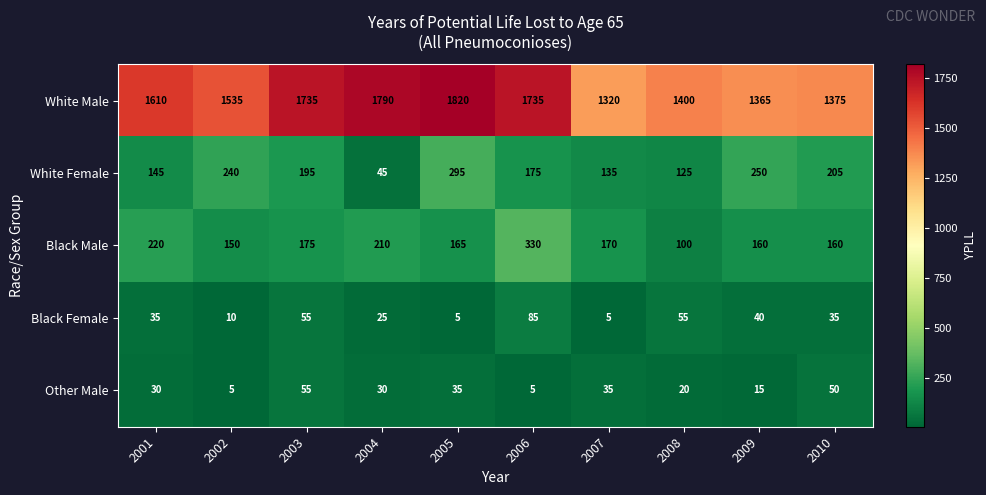

What is the greatest value displayed?

1820